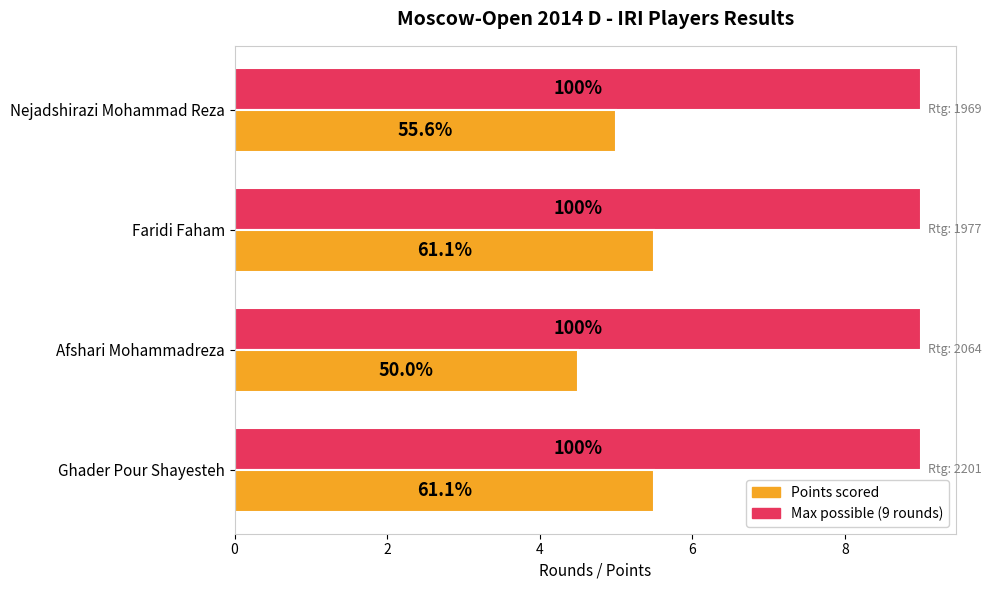

The value of Max Rounds (9) at 6 is 0.6. True or false?

False